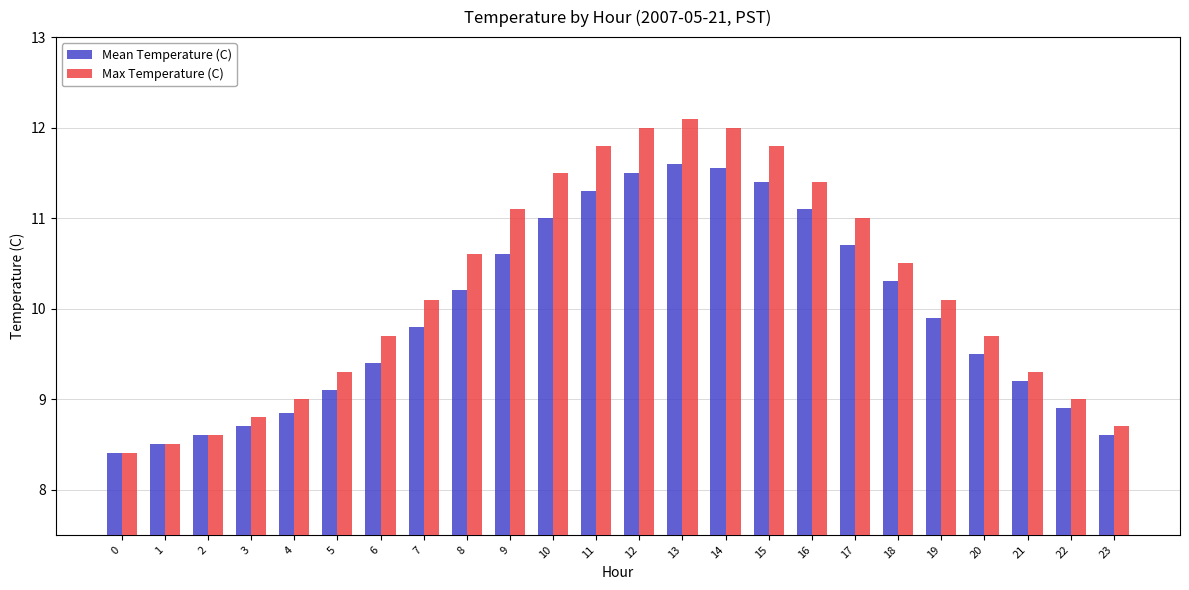

Which category has the highest value across all series?

13